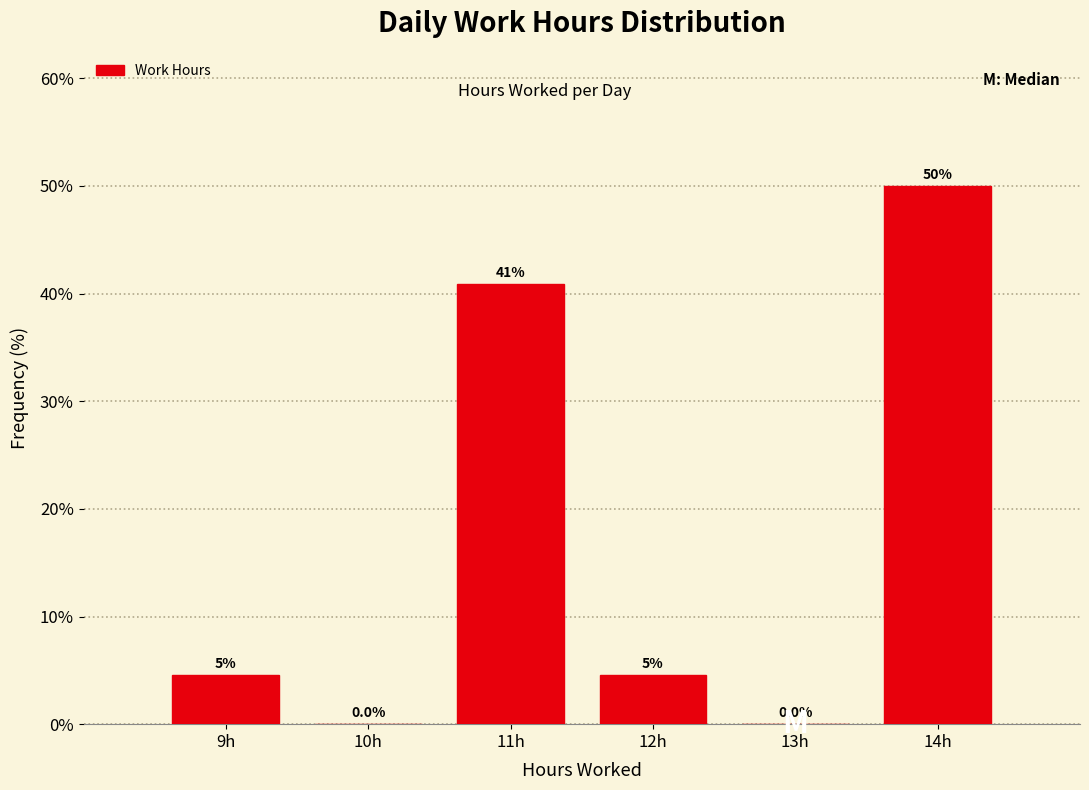

Which range on the x-axis has the tallest bar?

13.5 to 14.5